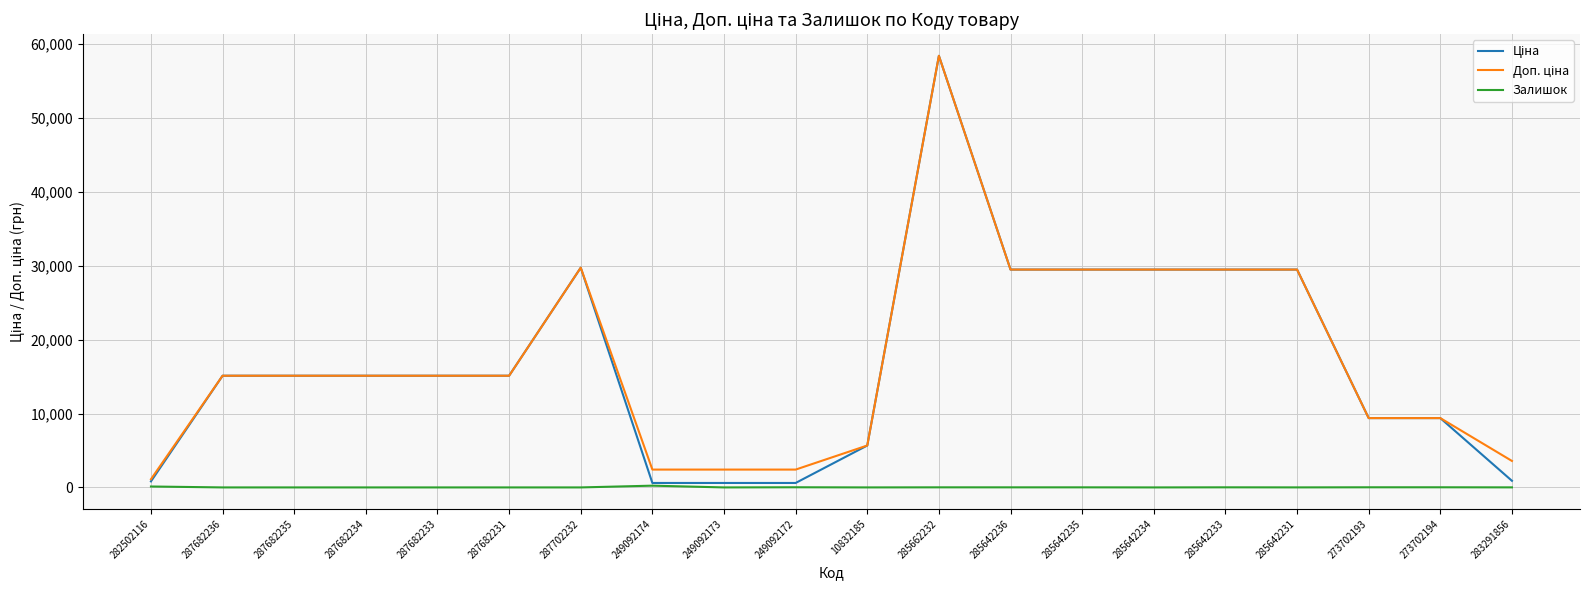

At which category is the sum across all series the highest?

285662232